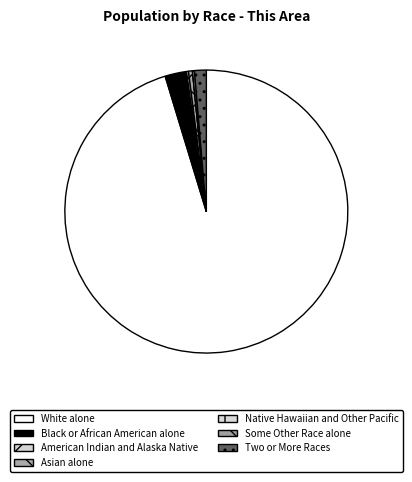

Which category has the smallest portion of the pie?

Native Hawaiian and Other Pacific